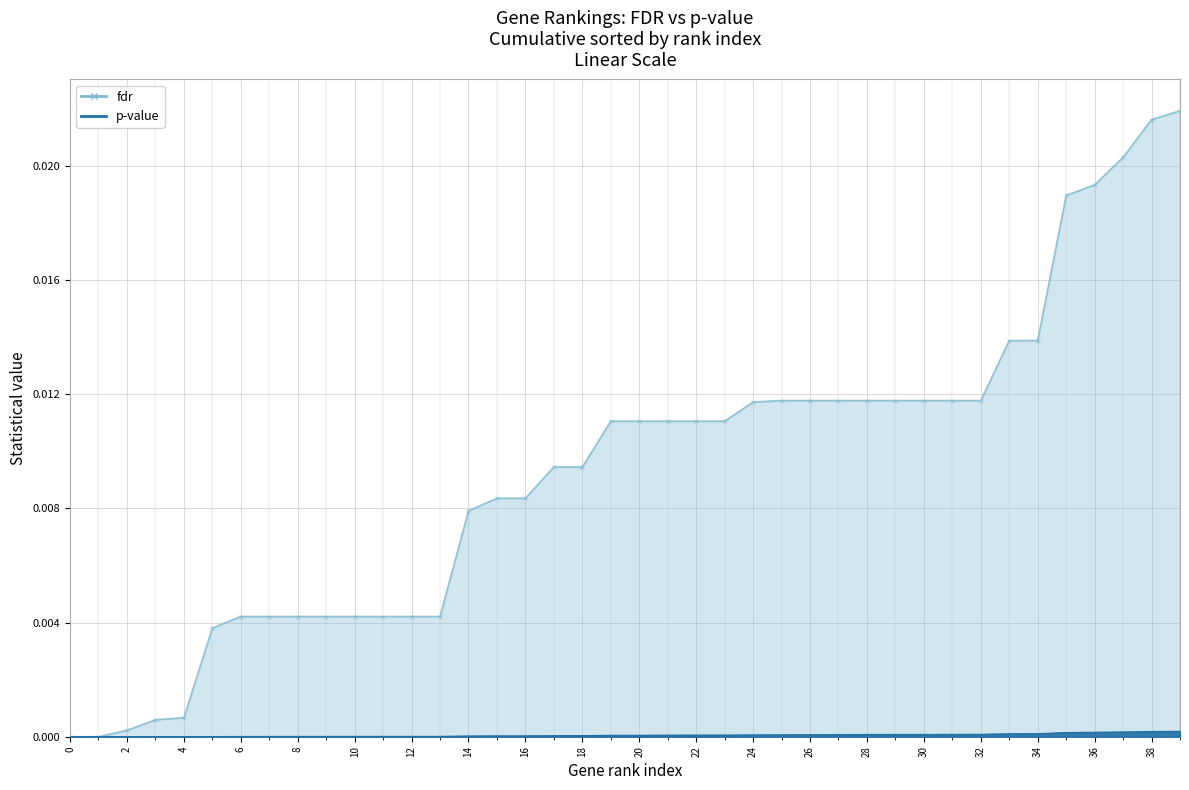

How many lines are shown in the chart?

2